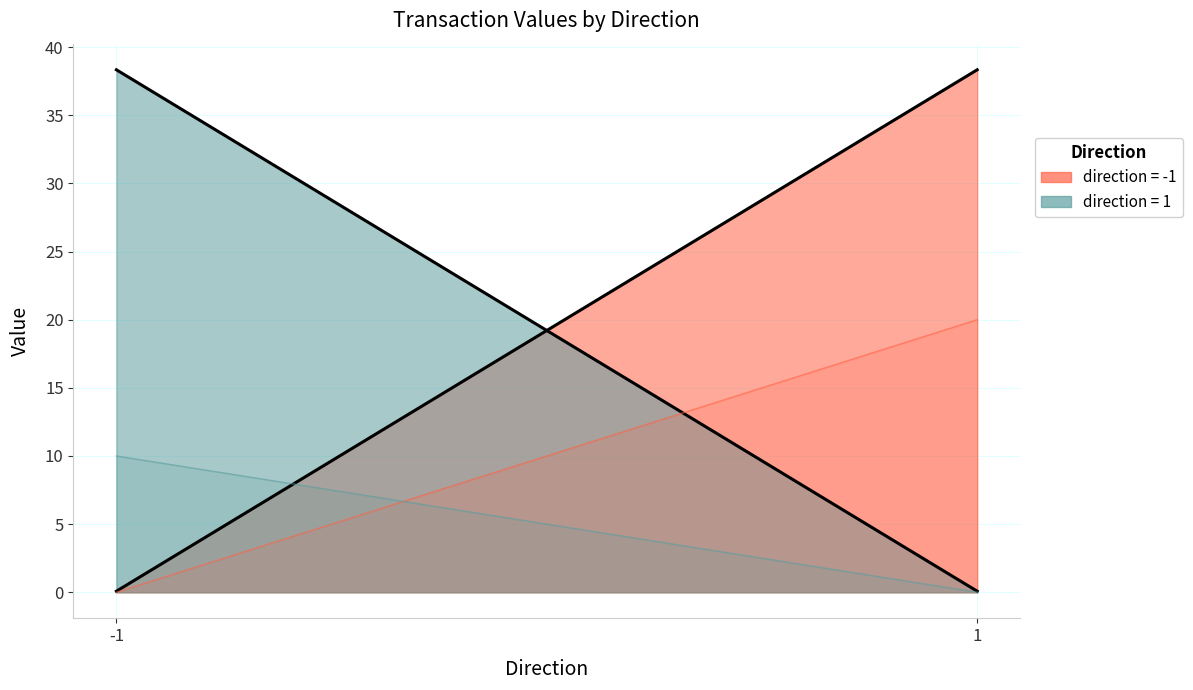

What is the spread (max minus min) of values at 1?

38.3